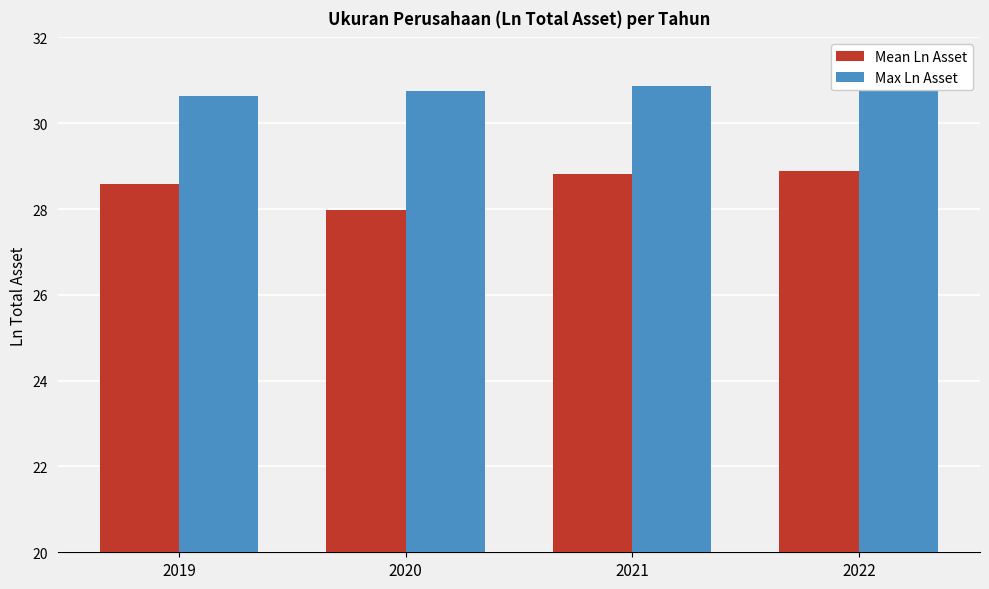

What is the difference between the highest and lowest values at 2019?

2.1